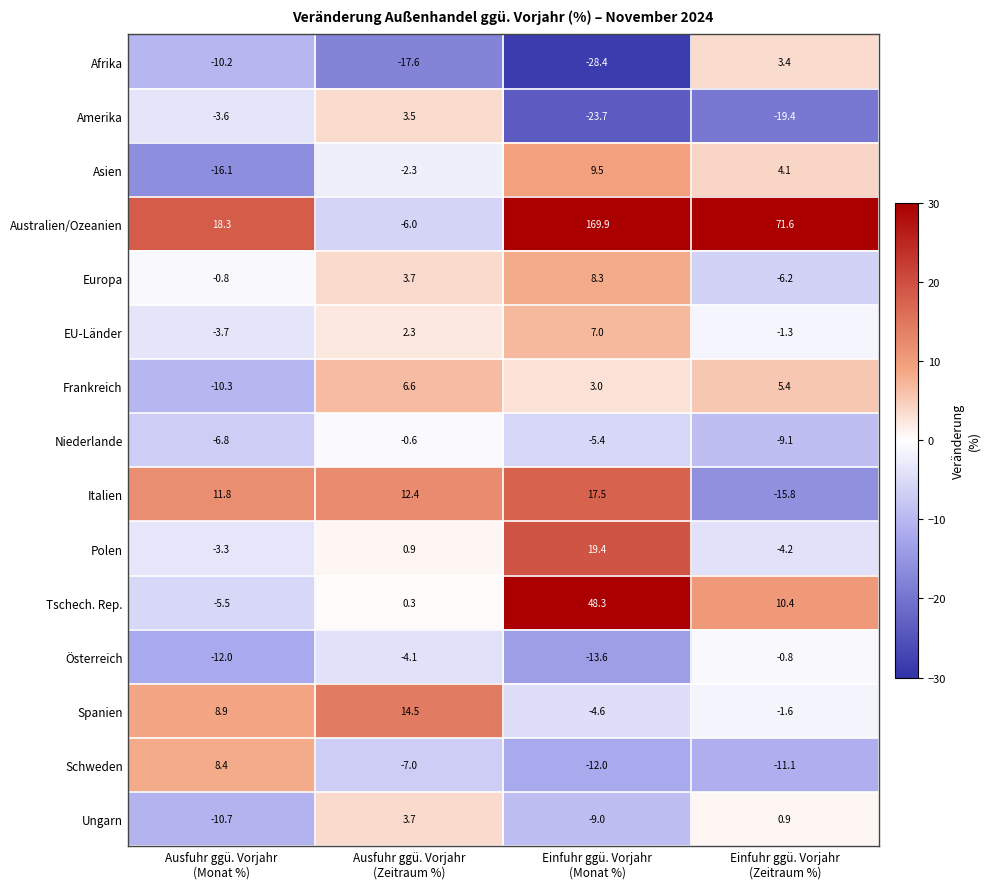

Rank the series by their maximum value, from lowest to highest.

Österreich, Niederlande, Afrika, Amerika, Ungarn, Frankreich, EU-Länder, Europa, Schweden, Asien, Spanien, Italien, Polen, Tschech. Rep., Australien/Ozeanien